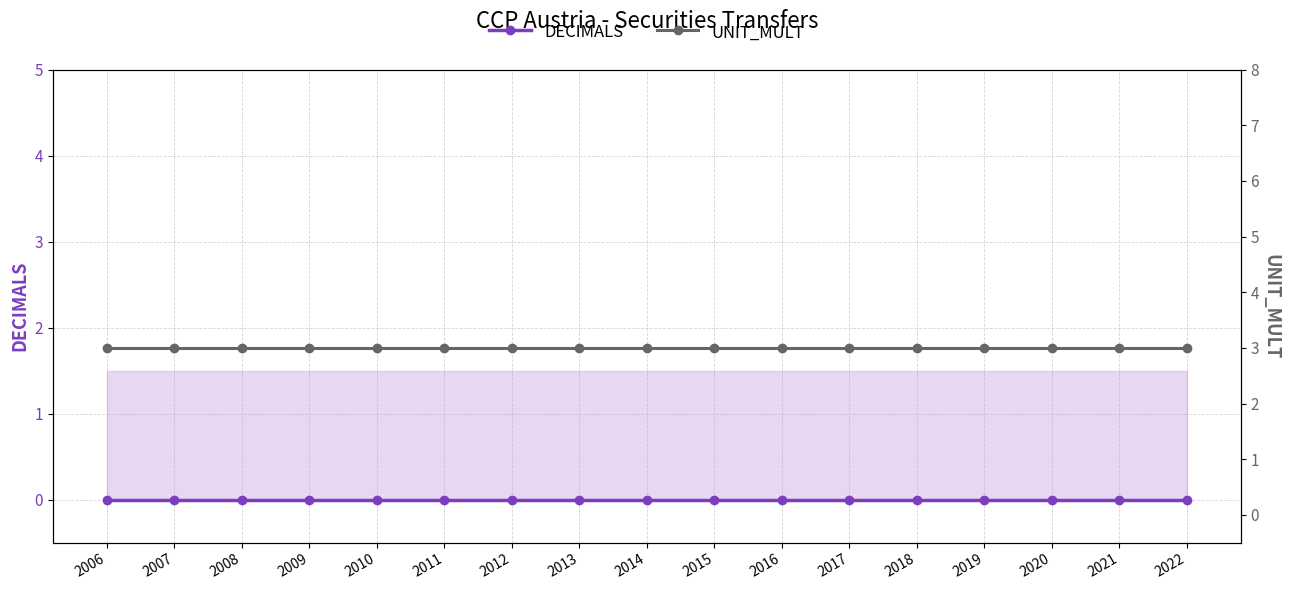

What is the spread (max minus min) of values at 2021?

3